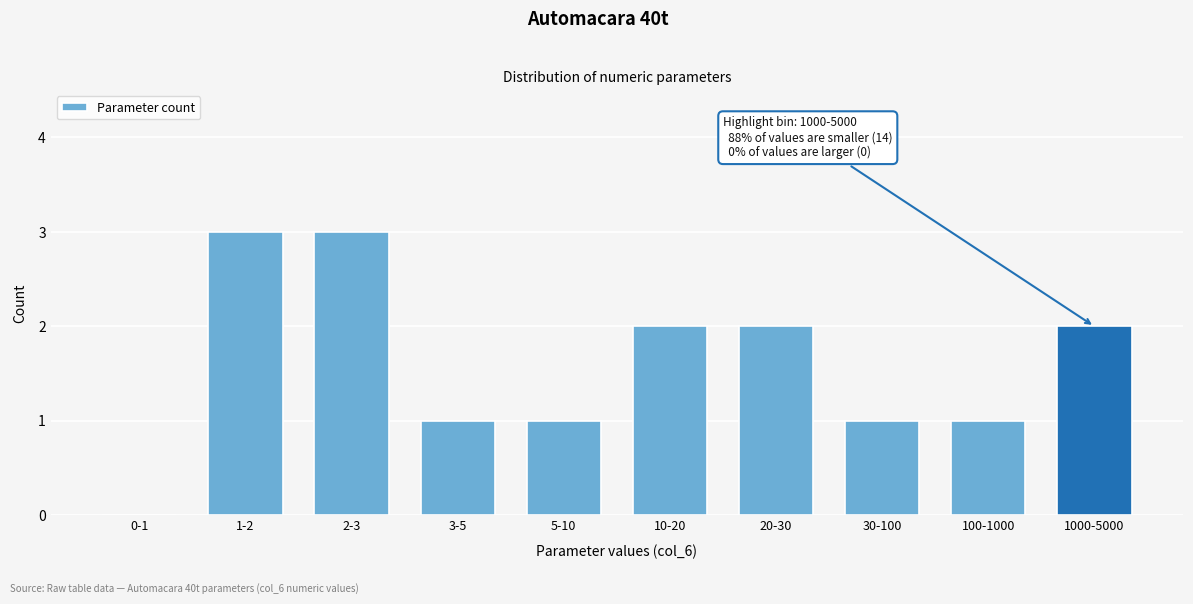

Reading left to right, transcribe all the data shown in this chart.

0-1=0	1-2=3	2-3=3	3-5=1	5-10=1	10-20=2	20-30=2	30-100=1	100-1000=1	1000-5000=2